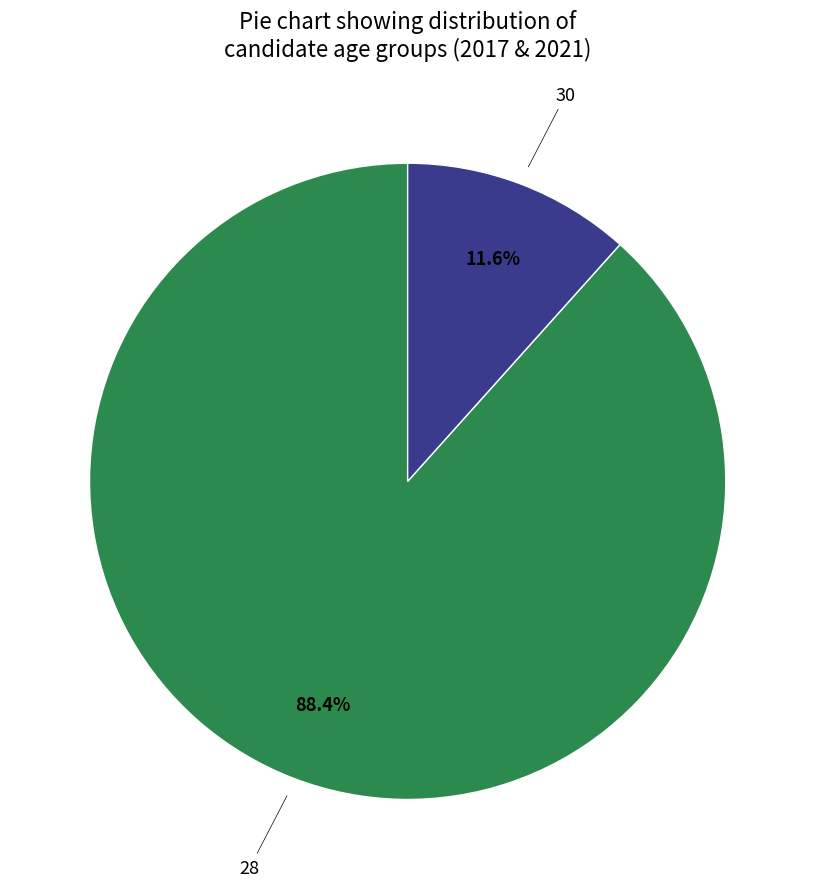

Is there a majority slice in this chart?

Yes